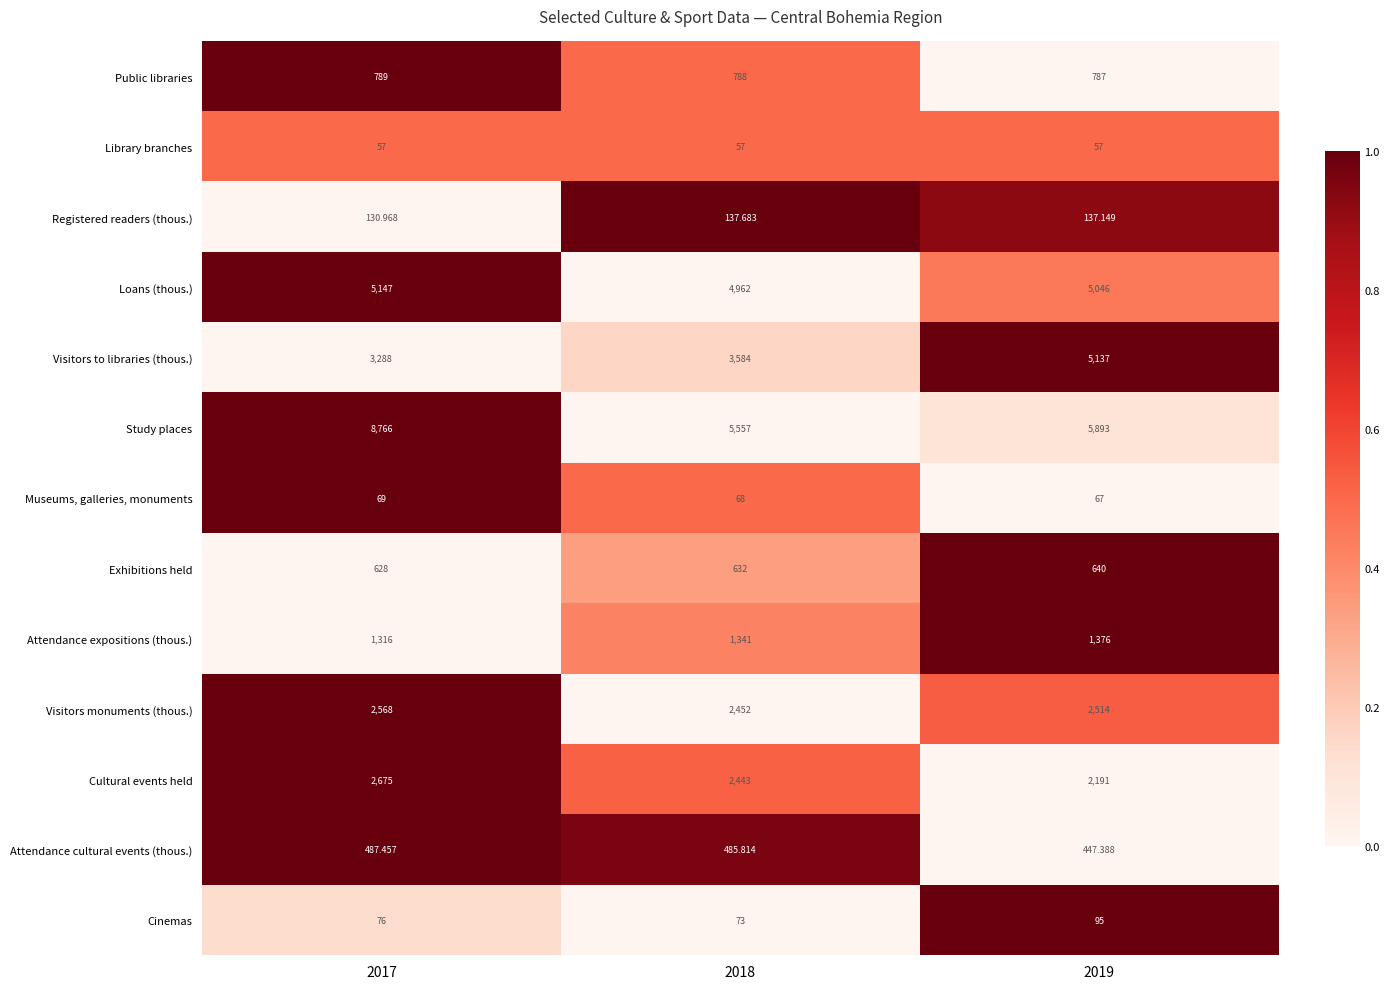

Which series changed the most between 2017 and 2019?

Study places